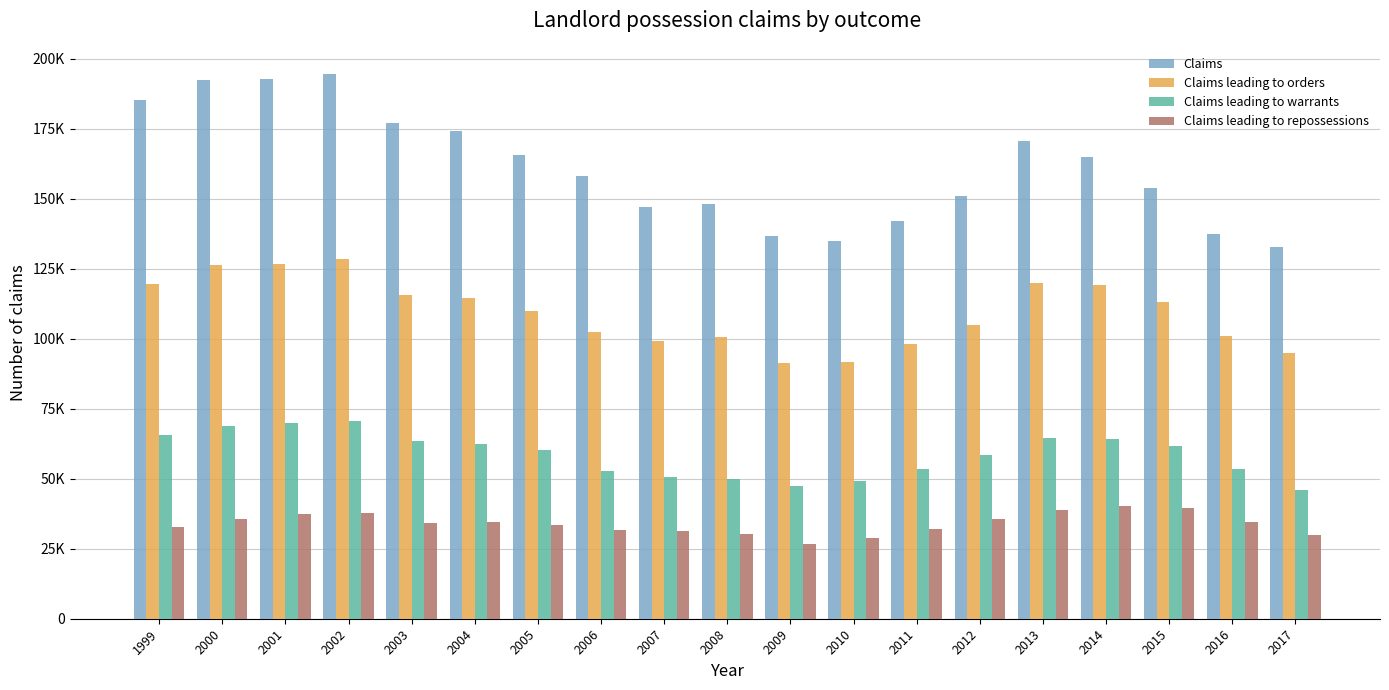

What are all the series names shown in the legend?

Claims, Claims leading to orders, Claims leading to warrants, Claims leading to repossessions